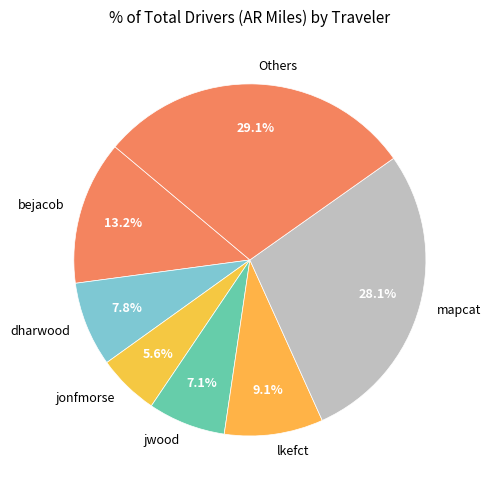

Rank the categories by value from lowest to highest.

jonfmorse, jwood, dharwood, lkefct, bejacob, mapcat, Others